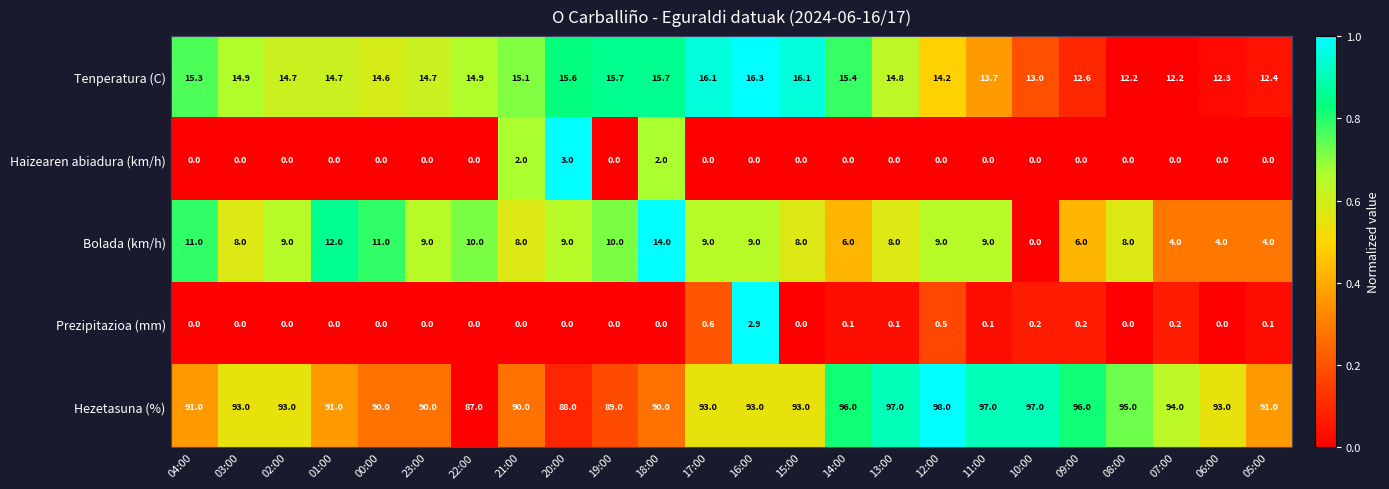

What is the difference between the second highest and minimum values in the Bolada (km/h) series?

12.0